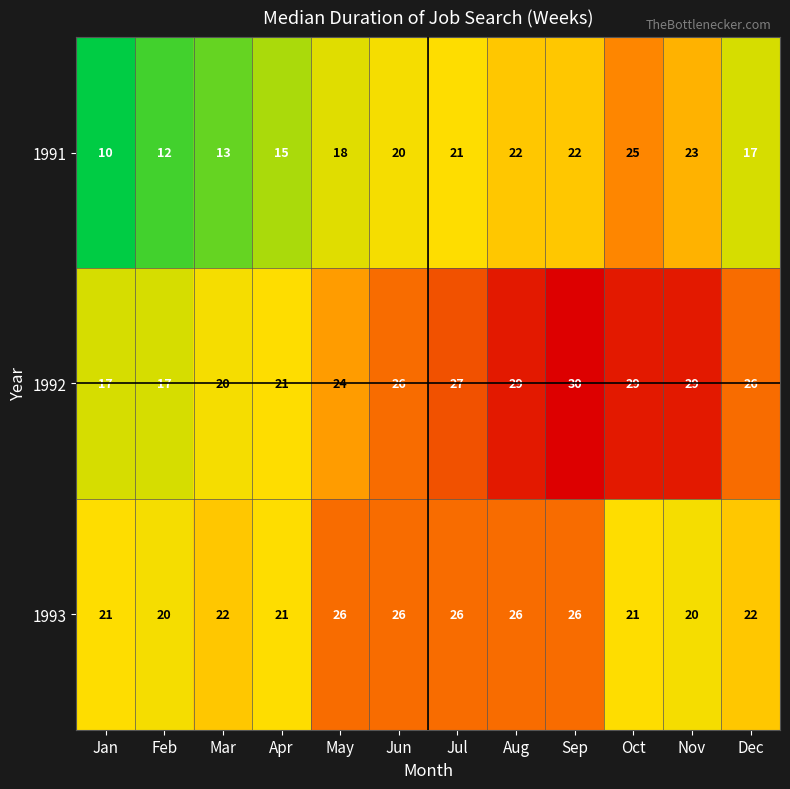

How many data points does each series have?

12